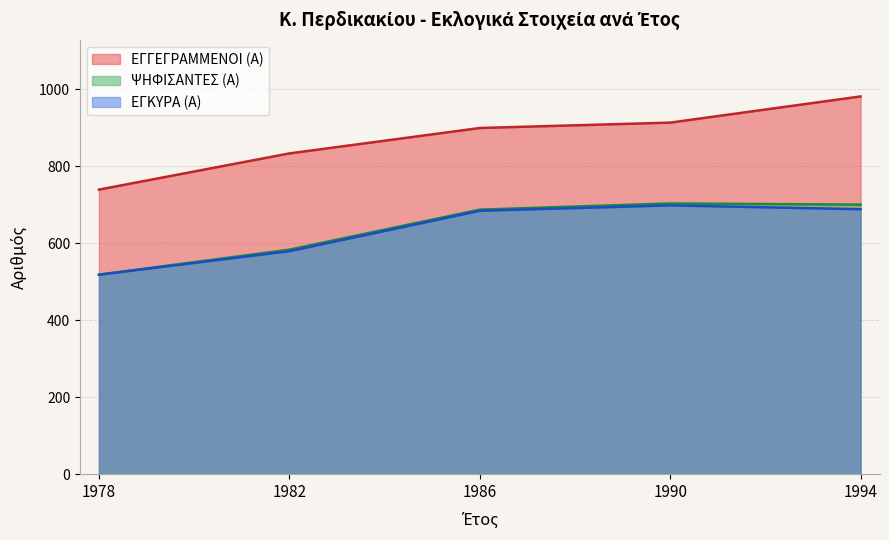

What is the value of the ΕΓΚΥΡΑ (Α) point at the 2nd from the left?

579